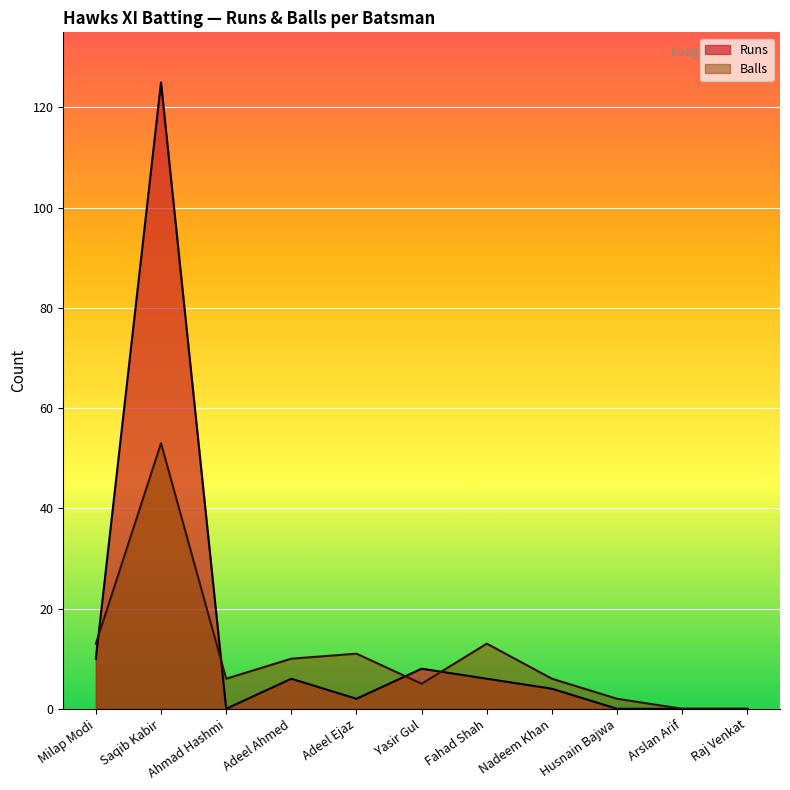

What position from the left is Ahmad Hashmi?

3